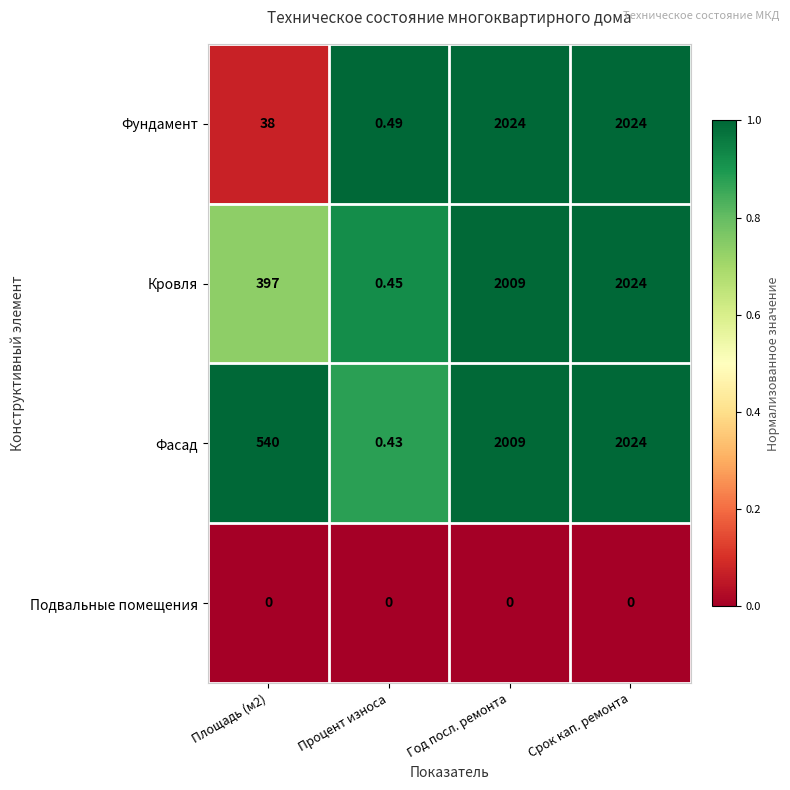

Is the value of Фасад at Процент износа greater than the value of Фундамент at Срок кап. ремонта?

No